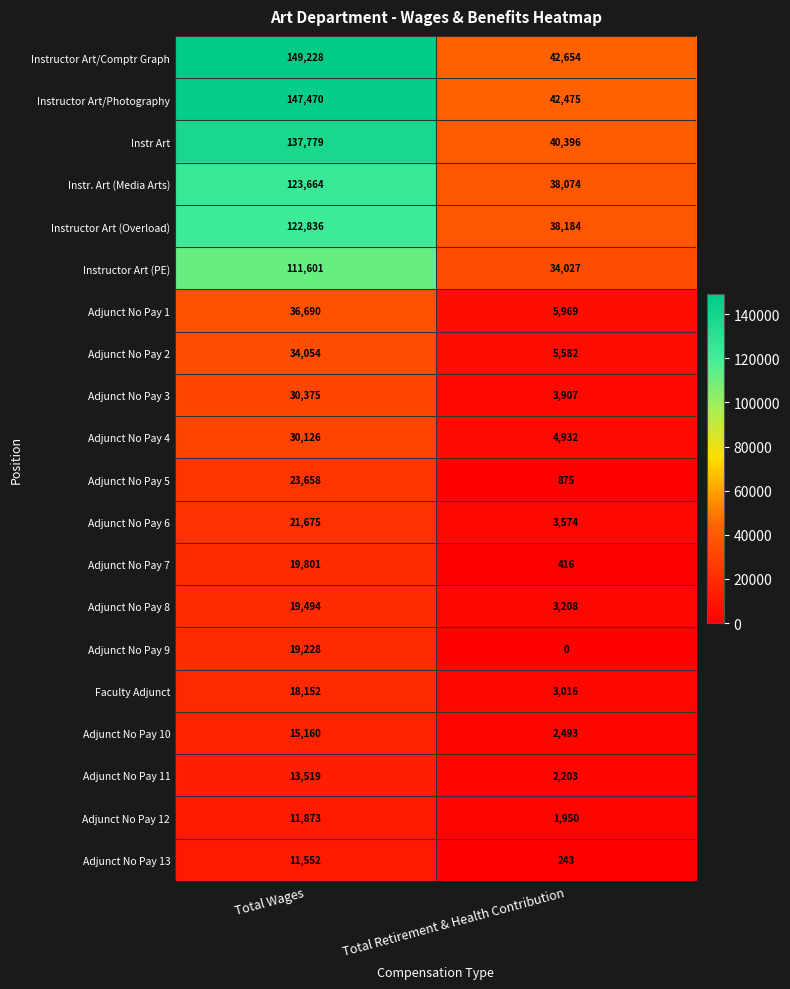

What is the difference between the maximum and minimum values in the Adjunct No Pay 5 series?

22783